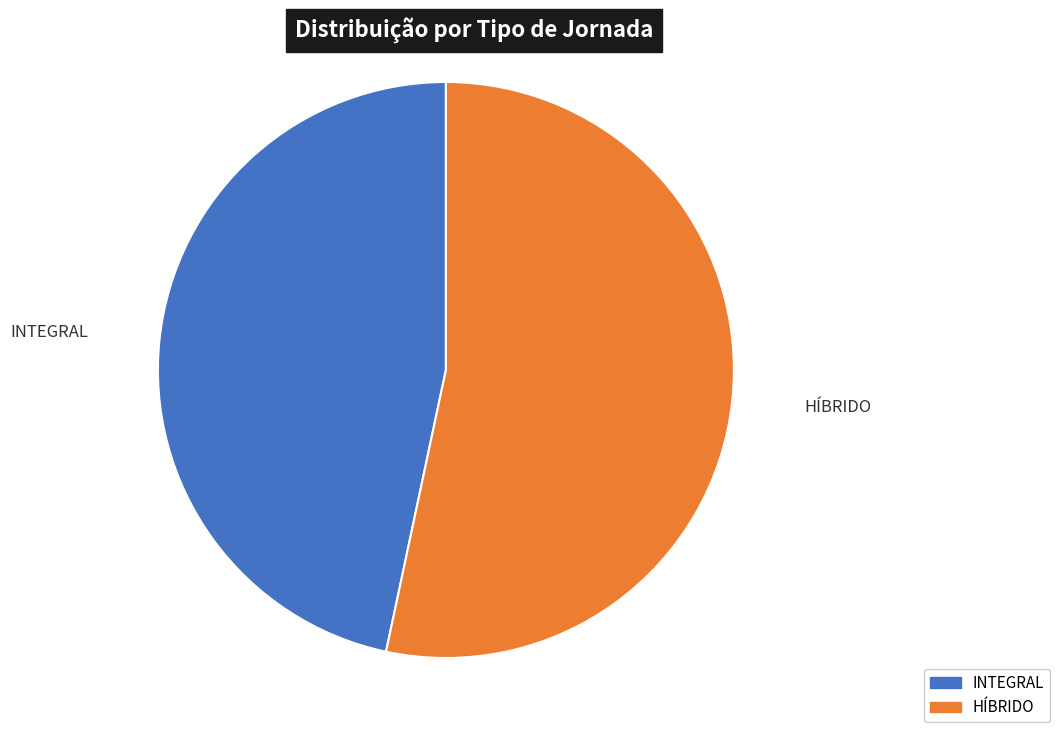

Rank the categories by value from lowest to highest.

INTEGRAL, HÍBRIDO